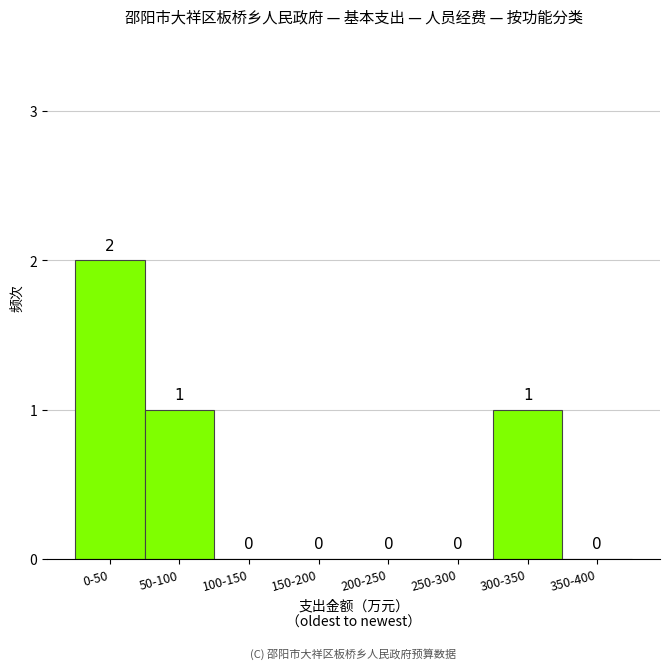

Reading left to right, extract all data points from this chart.

0-50=2	50-100=1	100-150=0	150-200=0	200-250=0	250-300=0	300-350=1	350-400=0